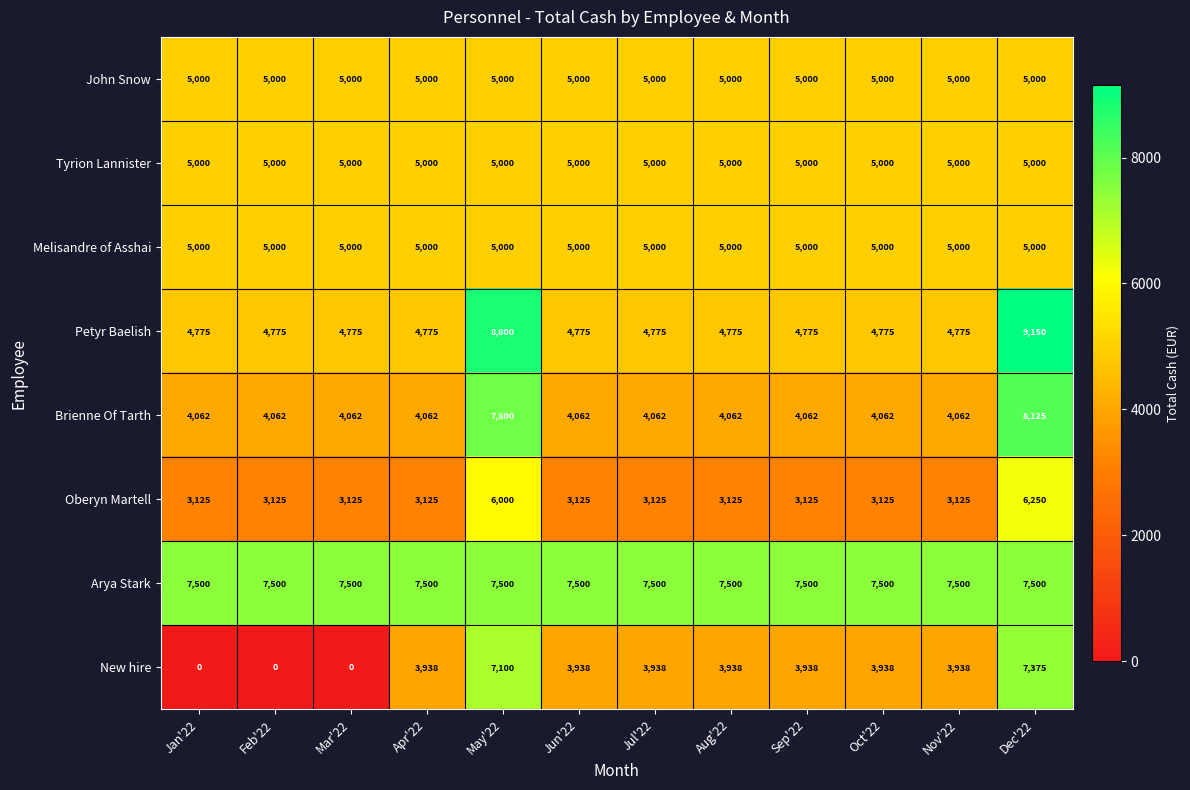

Which series has the widest spread of values?

New hire